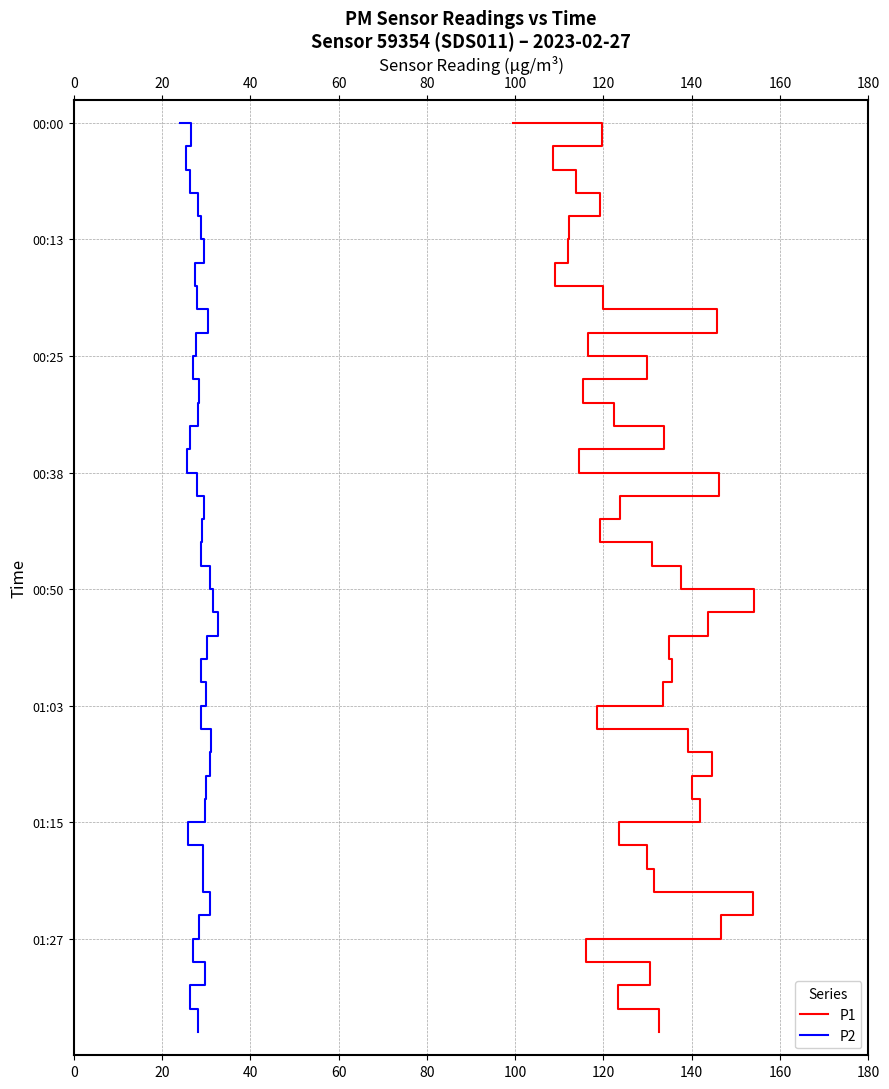

Is the value of P2 at 20 greater than the value of P1 at 20?

No